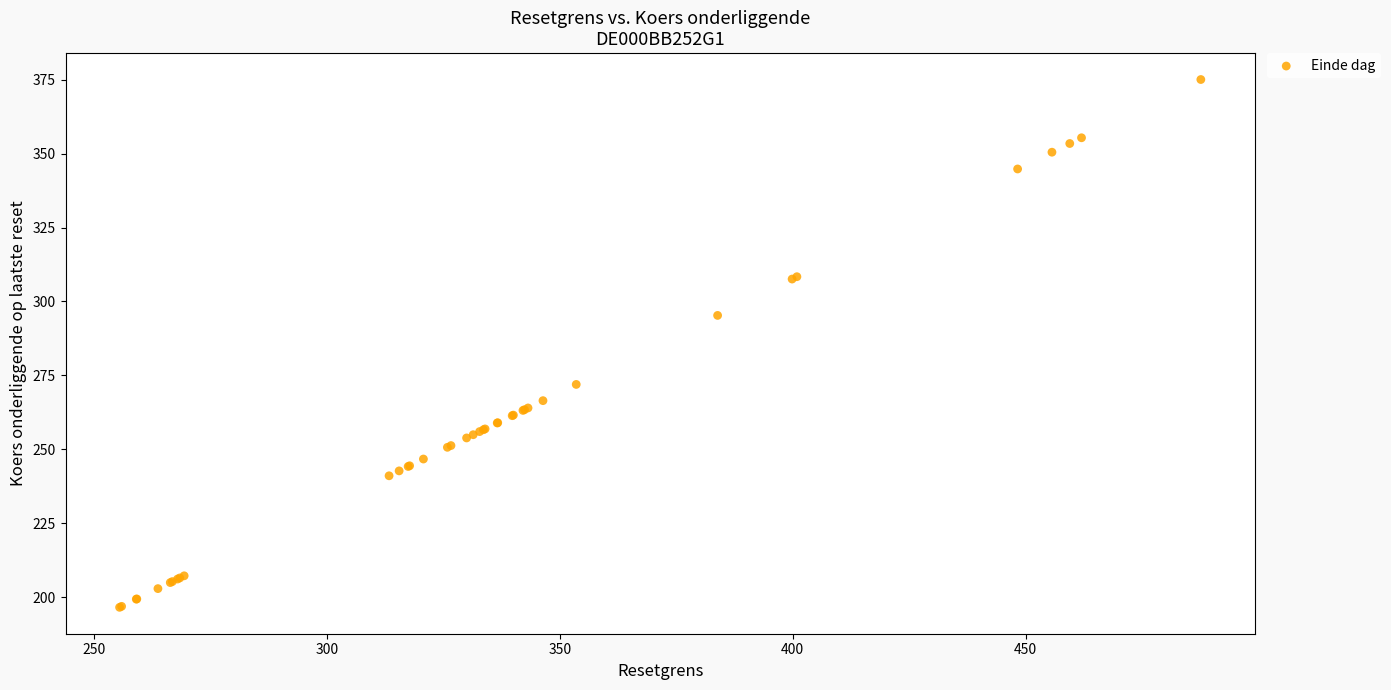

What Y value in the scatter plot is closest to 285?

295.3